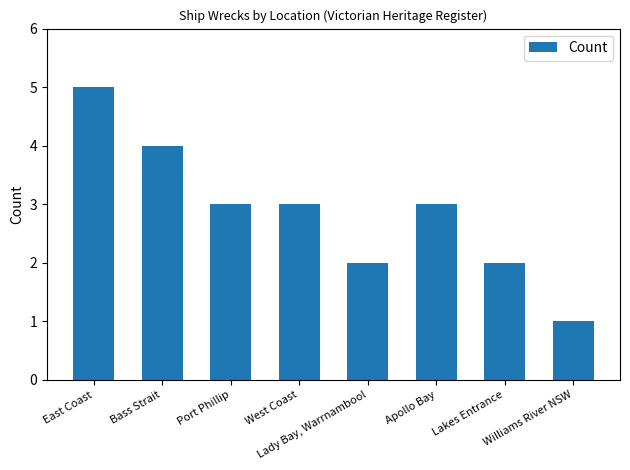

Reading right to left, transcribe all the data shown in this chart.

Williams River NSW=1	Lakes Entrance=2	Apollo Bay=3	Lady Bay, Warrnambool=2	West Coast=3	Port Phillip=3	Bass Strait=4	East Coast=5